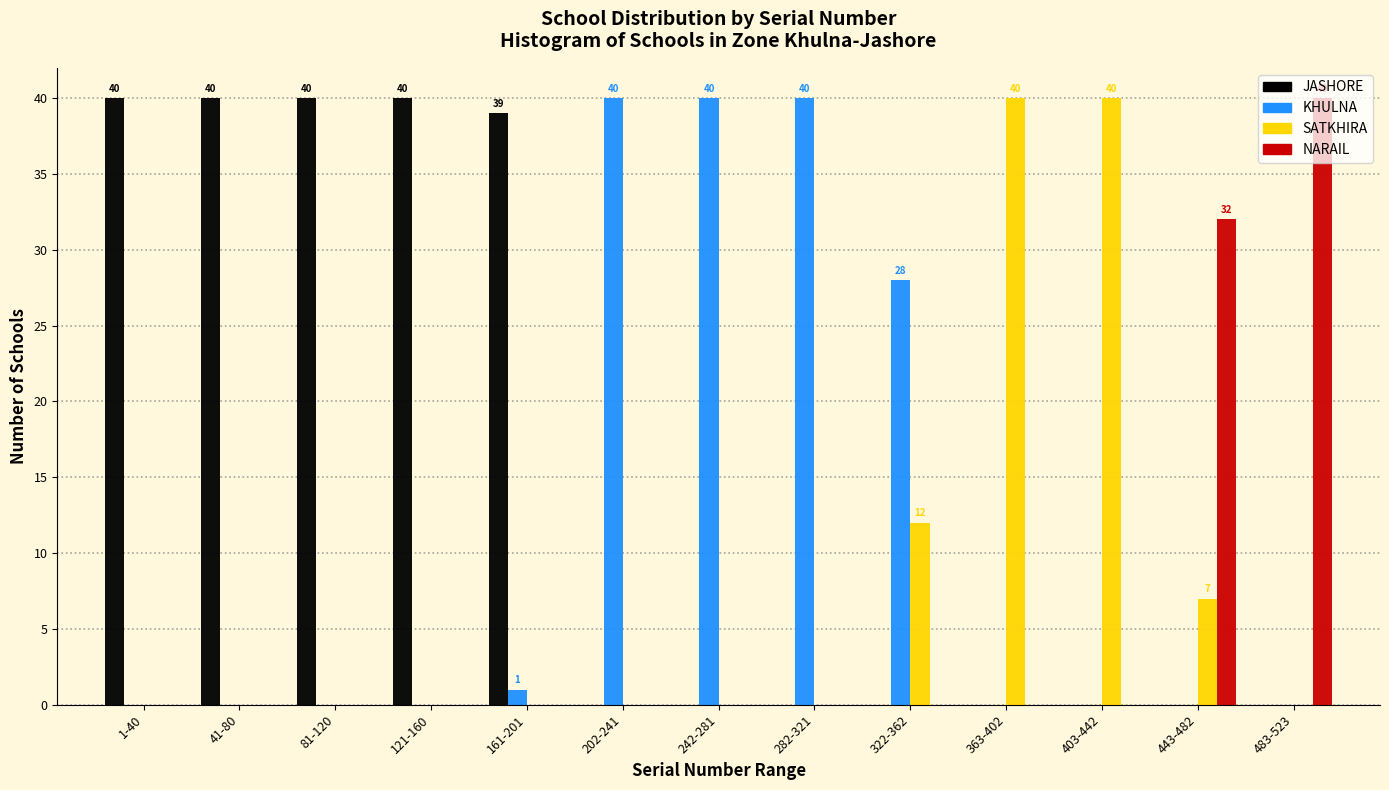

What is the greatest value displayed?

40